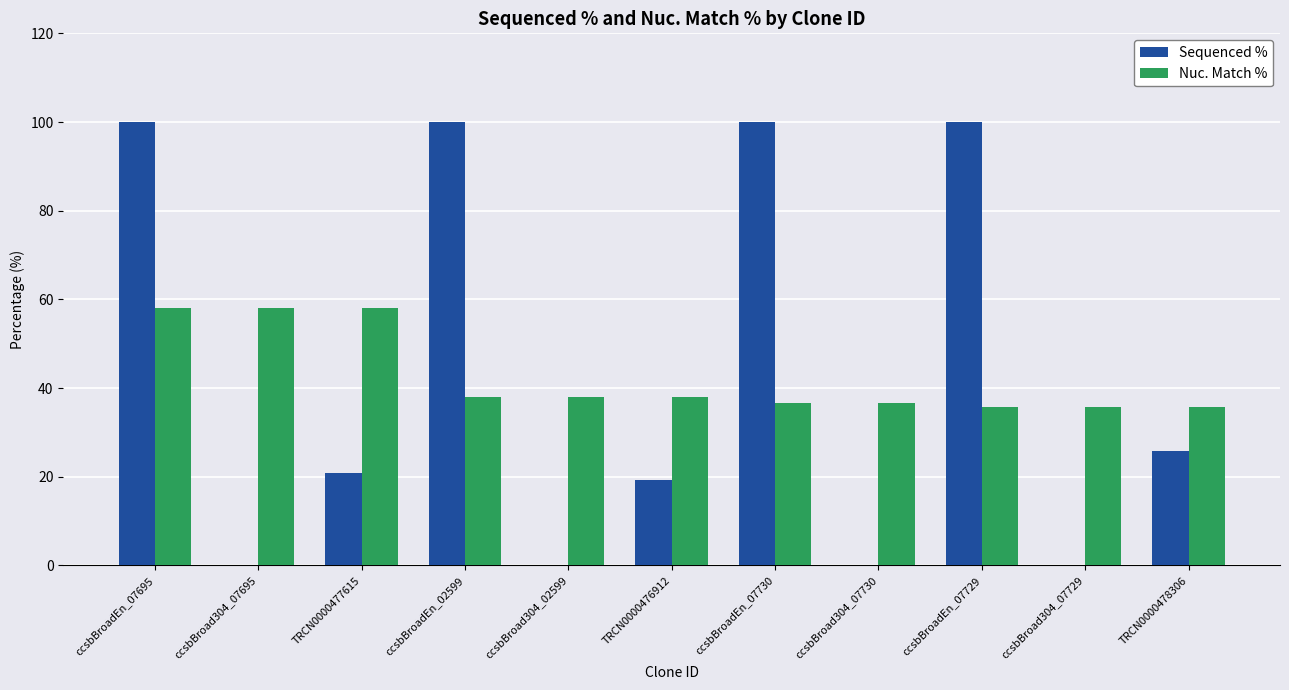

How many data points does each series have?

11